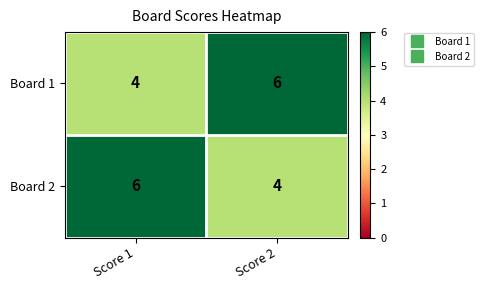

What is the sum of the Board 1 values at Score 1 and Score 2?

10